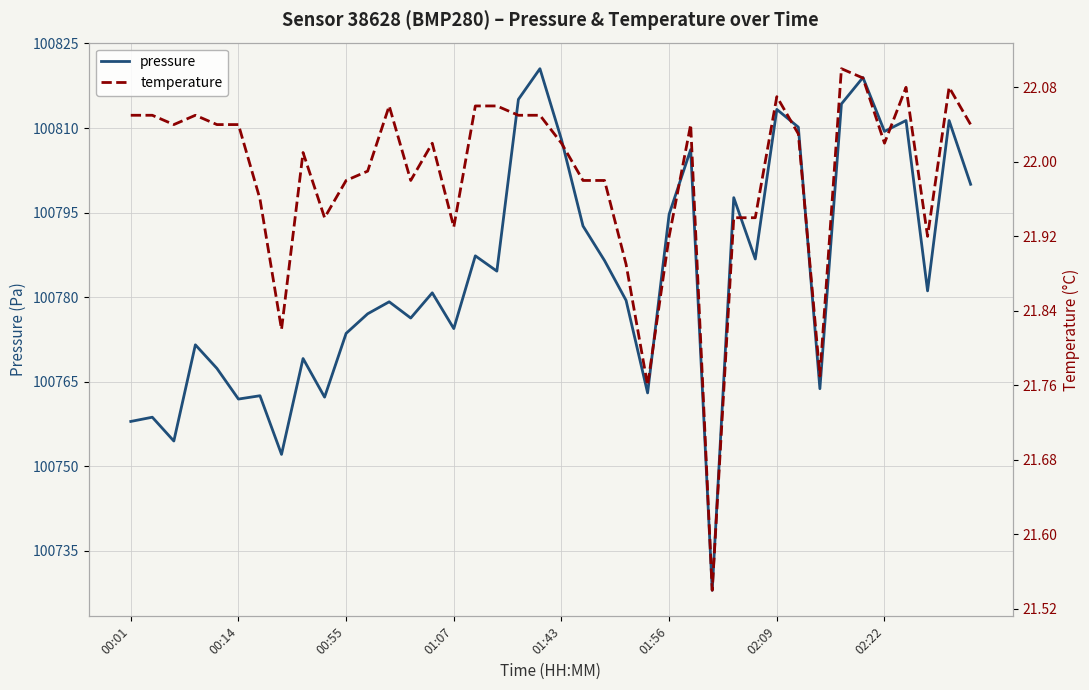

The temperature series shows 37.8 at 11. True or false?

False